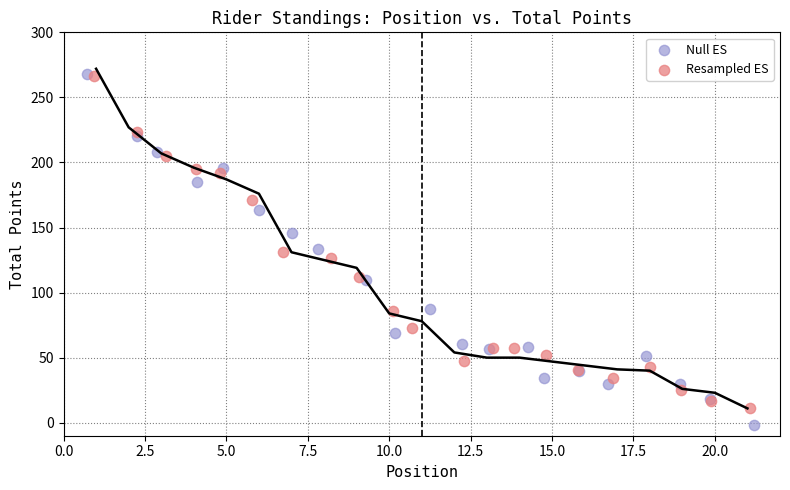

Which series contains the lowest Y value?

Null ES